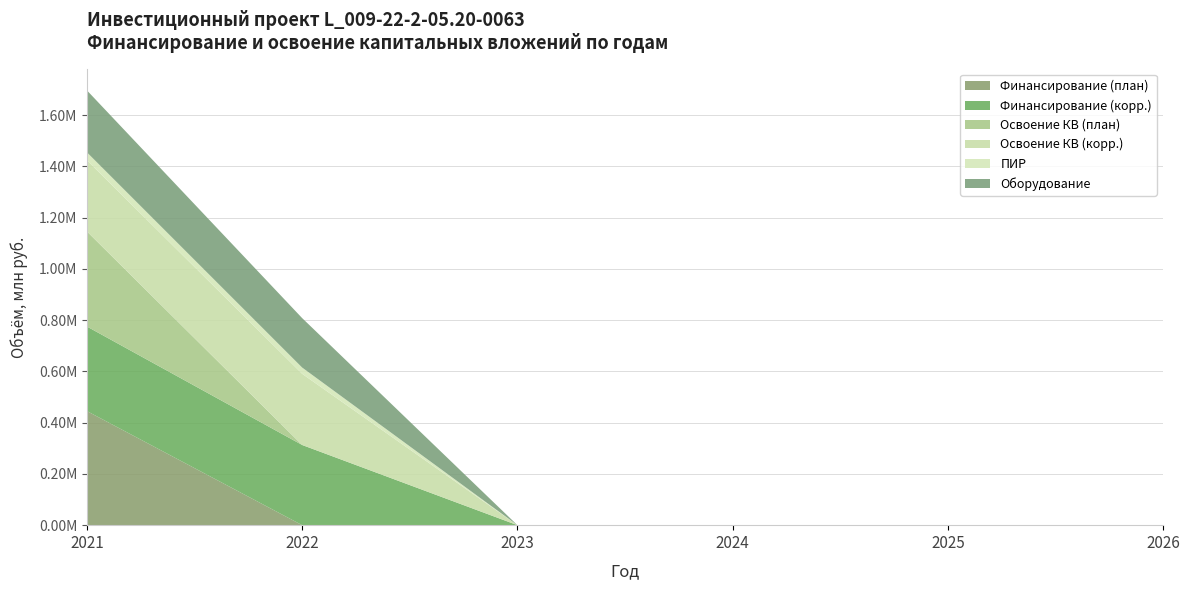

Reading left to right, list all the values displayed in this chart.

Финансирование (план): 0.4	0.0	0.0	0.0	0.0	0.0
Финансирование (корр.): 0.3	0.3	0.0	0.0	0.0	0.0
Освоение КВ (план): 0.4	0.0	0.0	0.0	0.0	0.0
Освоение КВ (корр.): 0.3	0.3	0.0	0.0	0.0	0.0
ПИР: 0.0	0.0	0.0	0.0	0.0	0.0
Оборудование: 0.2	0.2	0.0	0.0	0.0	0.0